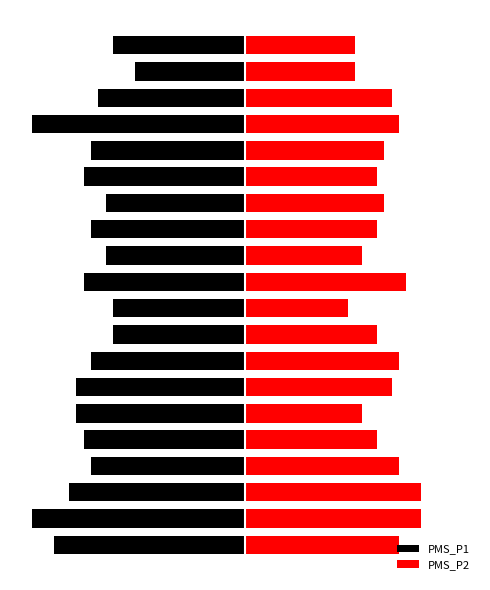

What is the value of the PMS_P1 bar at the 8th from the left?

-7.0